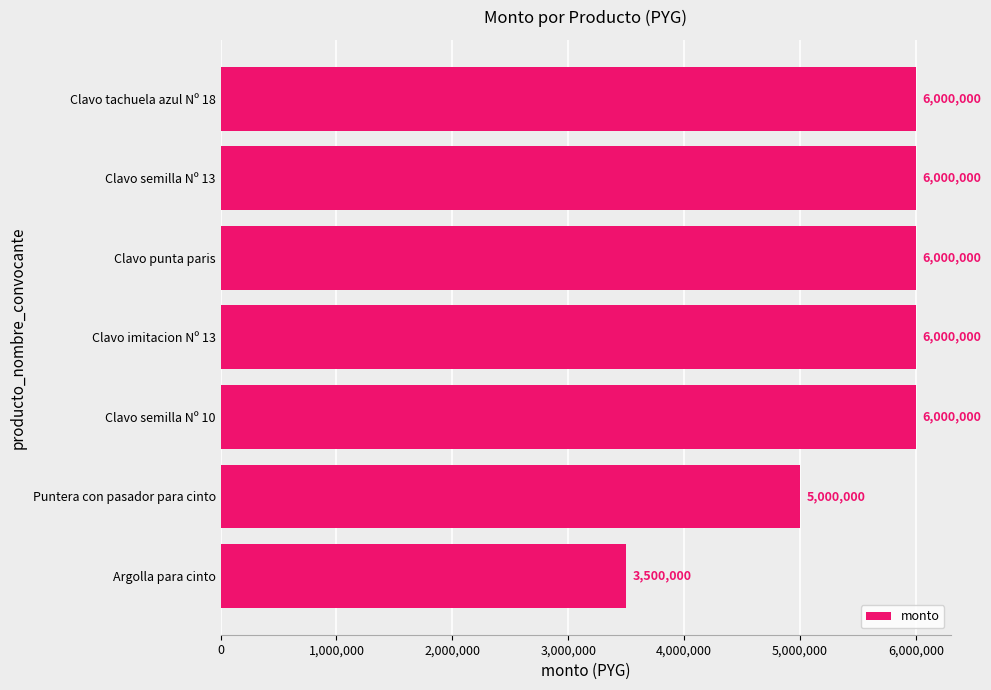

What is the difference between the values at Puntera con pasador para cinto and Clavo punta paris?

1000000